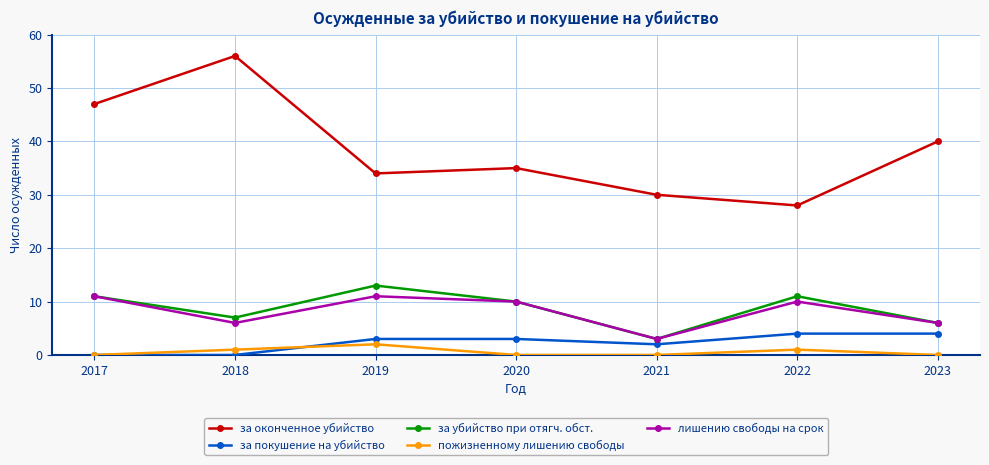

Does the chart have visible grid lines?

Yes